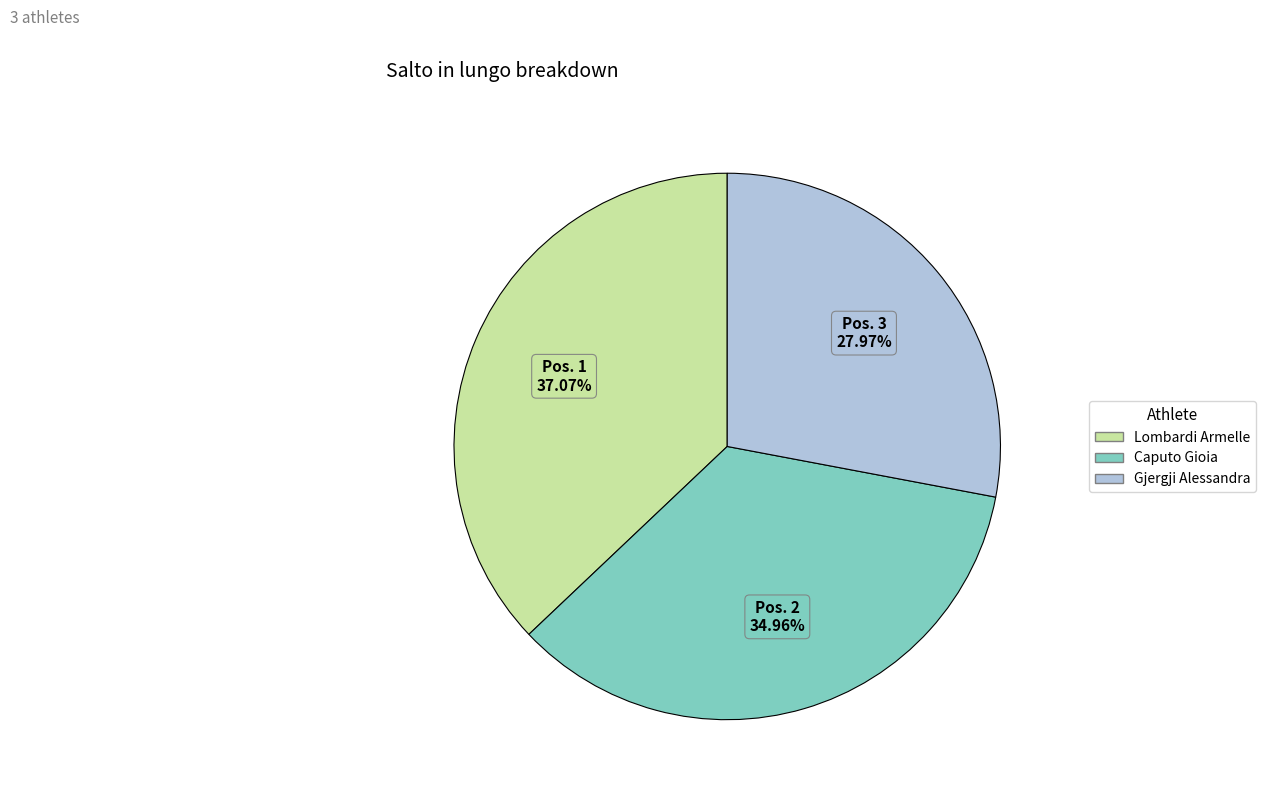

Is there a majority slice in this chart?

No